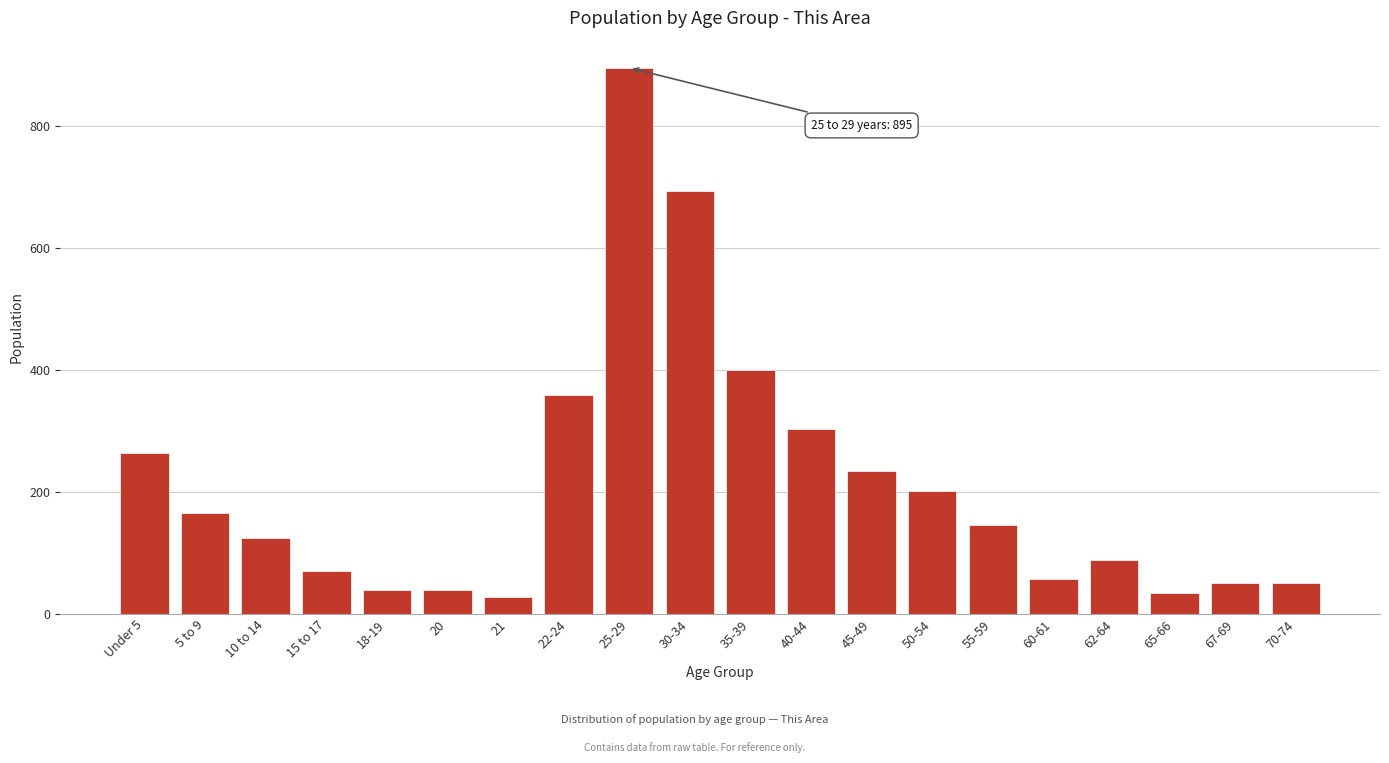

Reading left to right, list all the values displayed in this chart.

Under 5=264	5 to 9=165	10 to 14=124	15 to 17=70	18-19=39	20=39	21=27	22-24=359	25-29=895	30-34=693	35-39=400	40-44=303	45-49=234	50-54=201	55-59=146	60-61=57	62-64=88	65-66=35	67-69=50	70-74=50